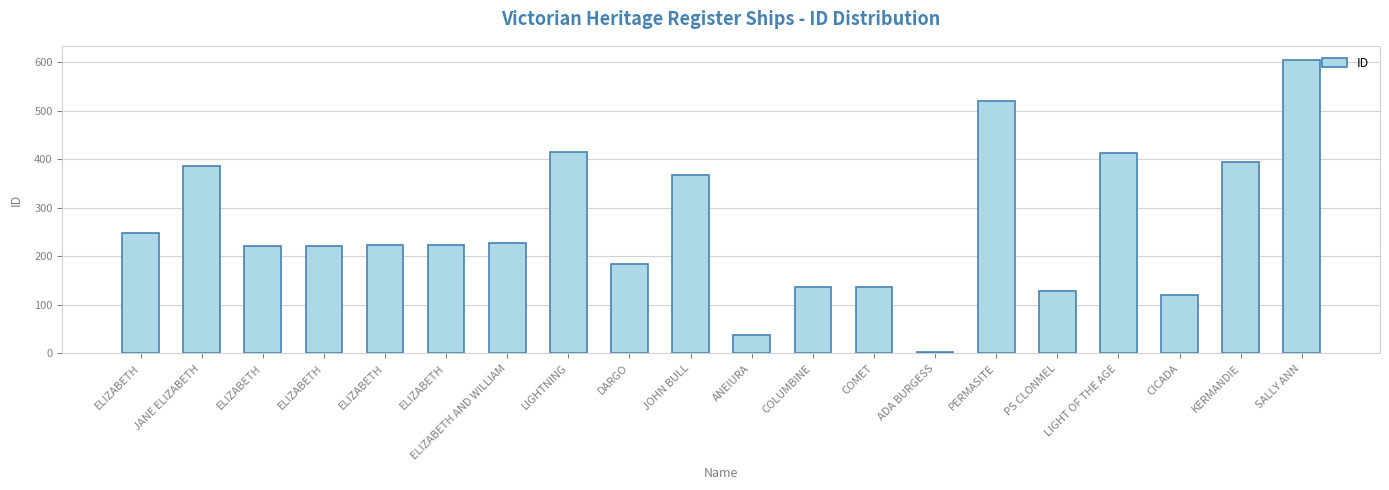

The value at COLUMBINE is 136. True or false?

True